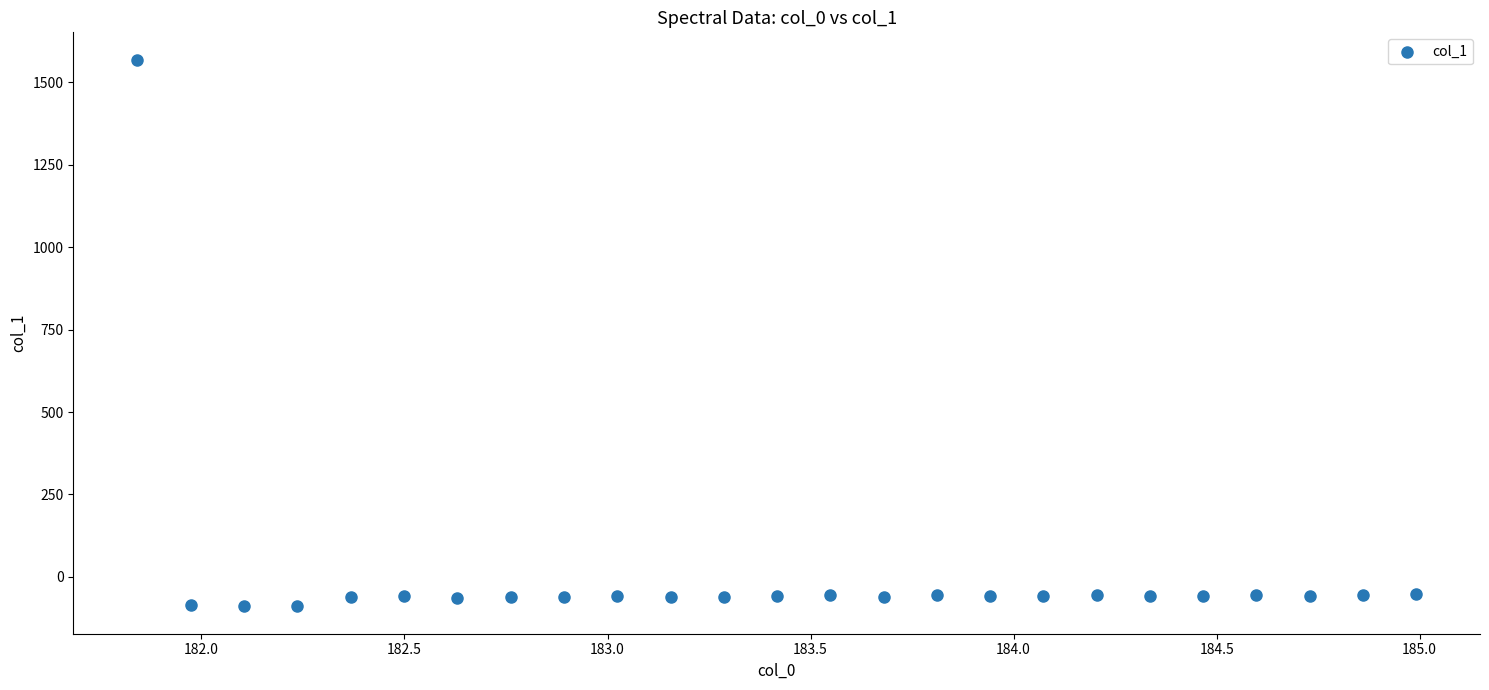

What is the range of X values (max minus min)?

3.1